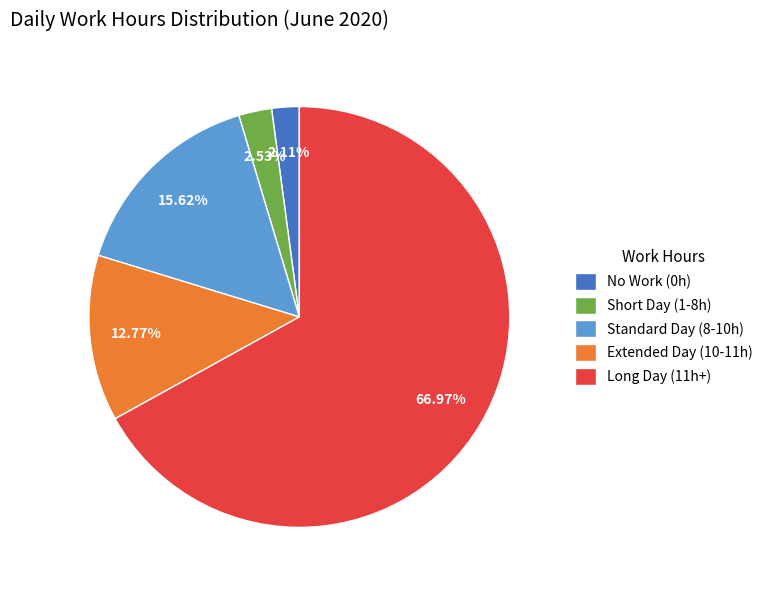

Is the sum of Standard Day (8-10h) and Short Day (1-8h) greater than half?

No